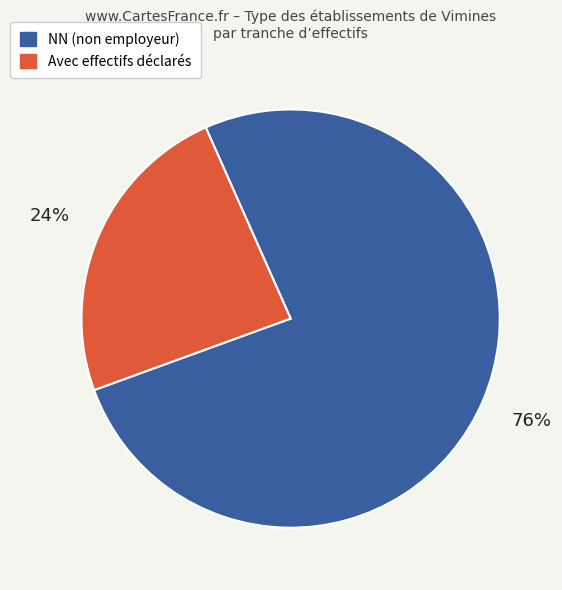

To the nearest percent, what is the average slice percentage?

50%